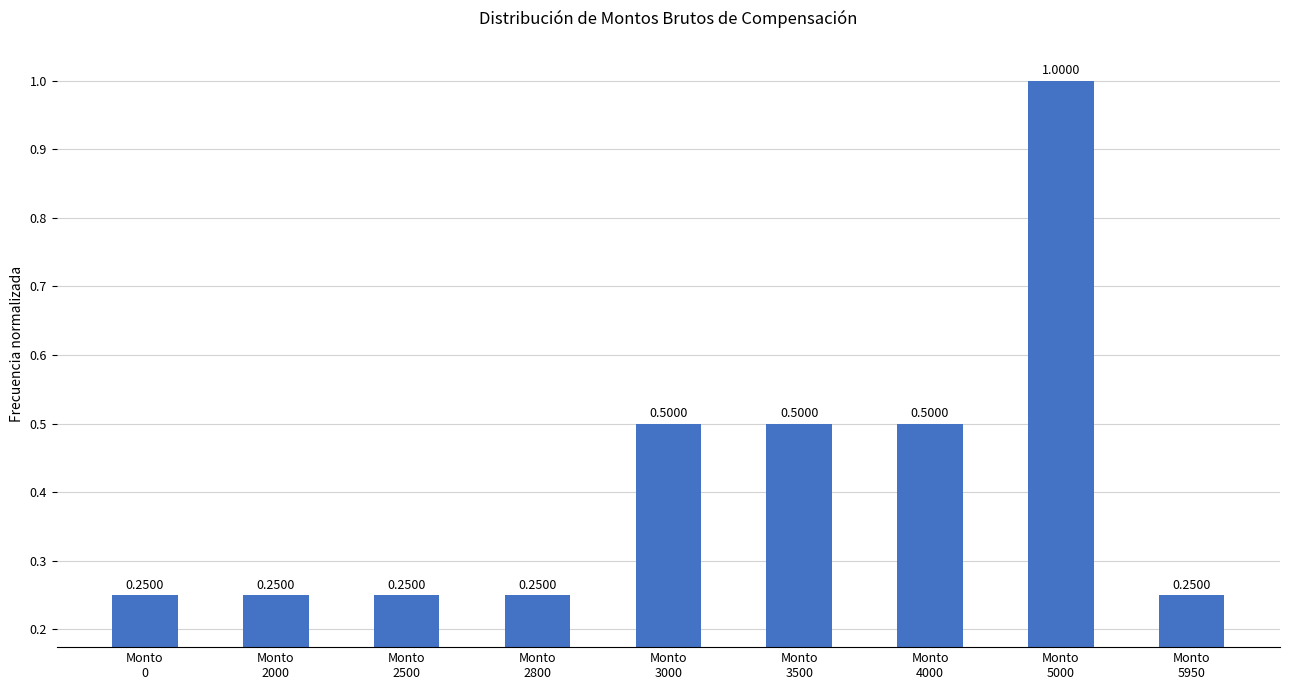

What is the average value?

0.4